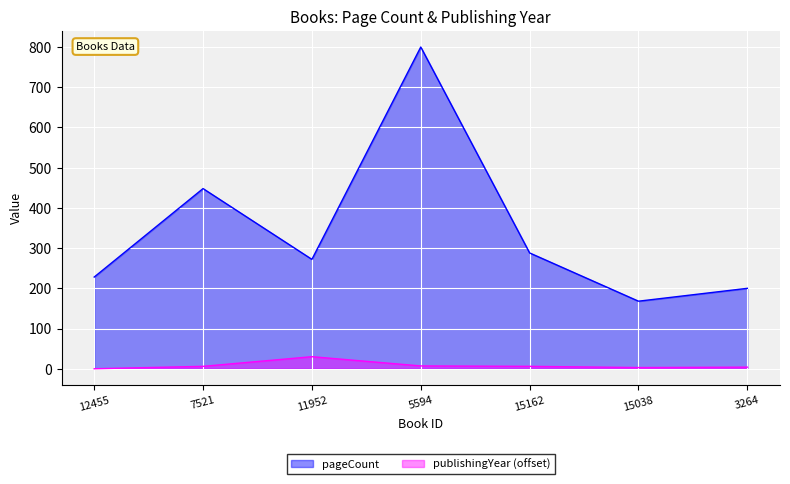

At how many categories does at least one series exceed 310?

2